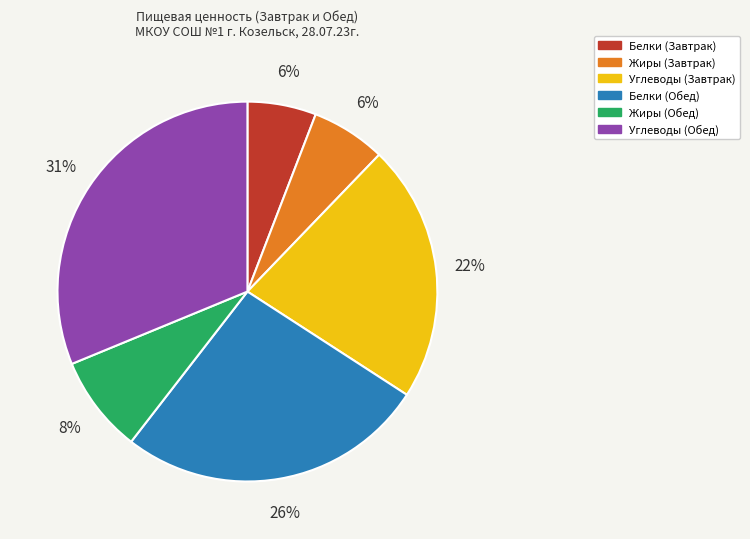

Which has a higher value, Углеводы (Обед) or Белки (Обед)?

Углеводы (Обед)